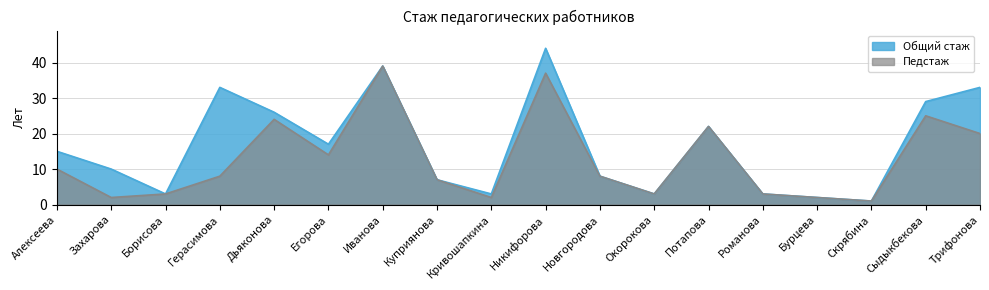

What is the value of the Общий стаж point at the 1st from the left?

15